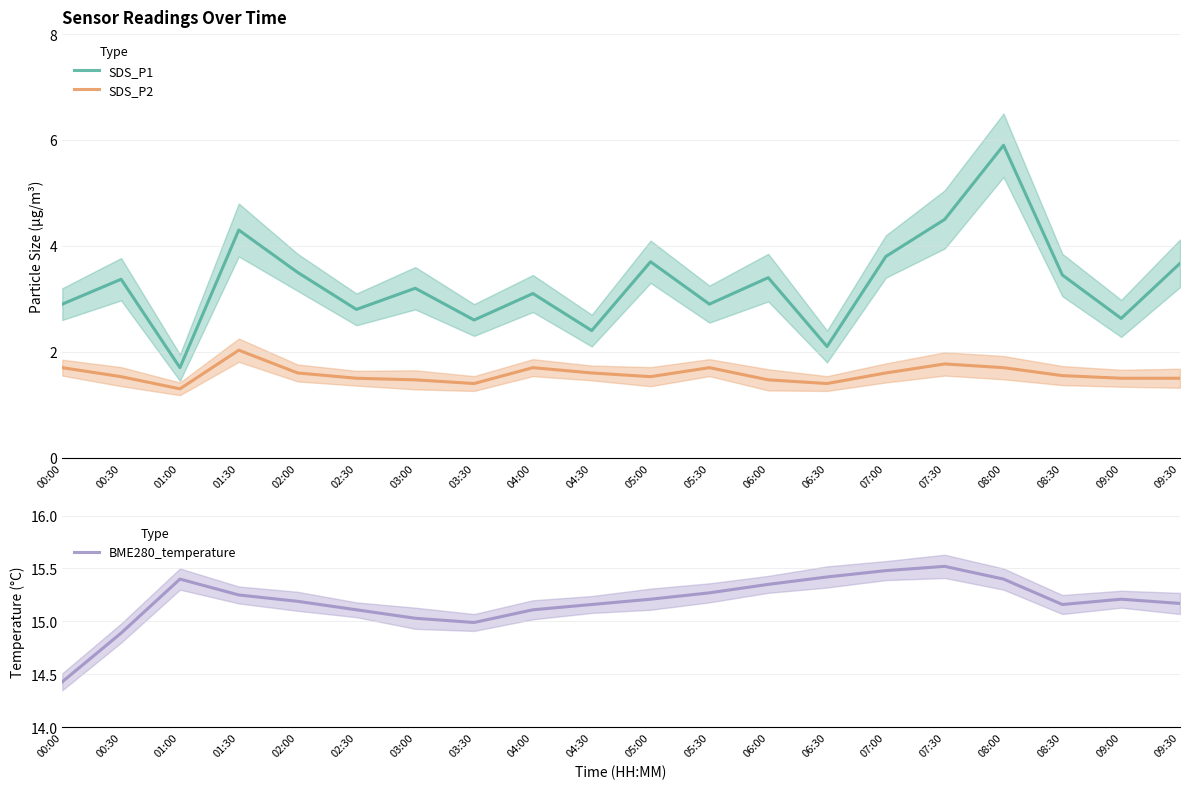

At which category does the chart reach its minimum across all series?

01:00